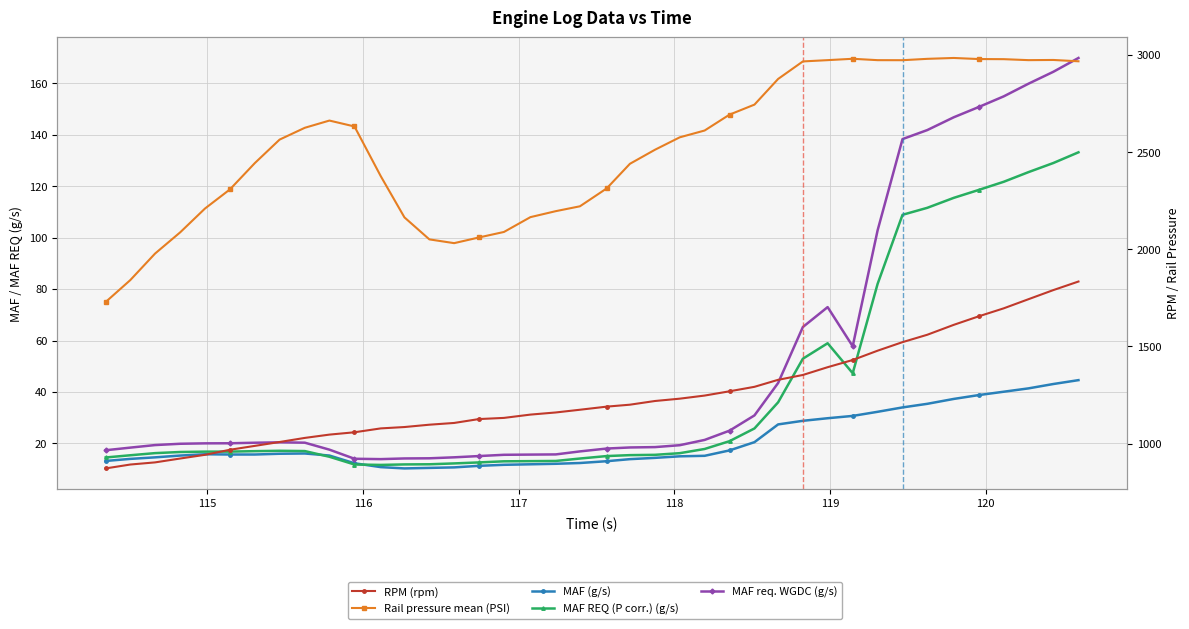

True or false: MAF req. WGDC (g/s) and MAF (g/s) intersect in this chart.

False